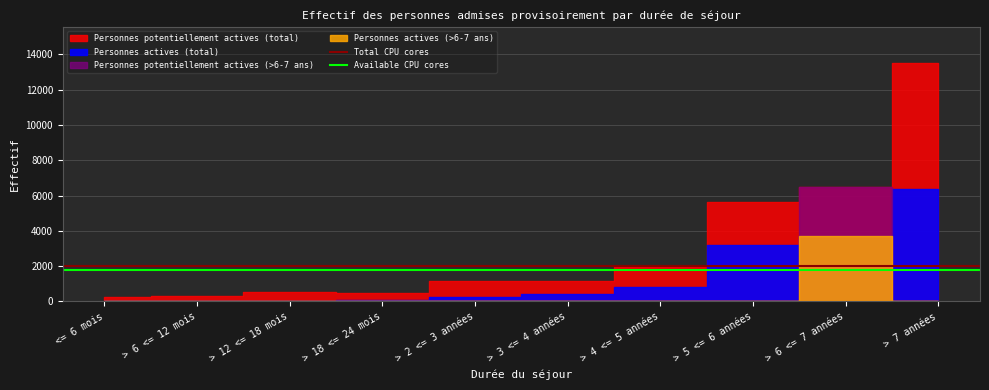

What is the sum of the Available CPU cores values at <= 6 mois and > 6 <= 12 mois?

3600